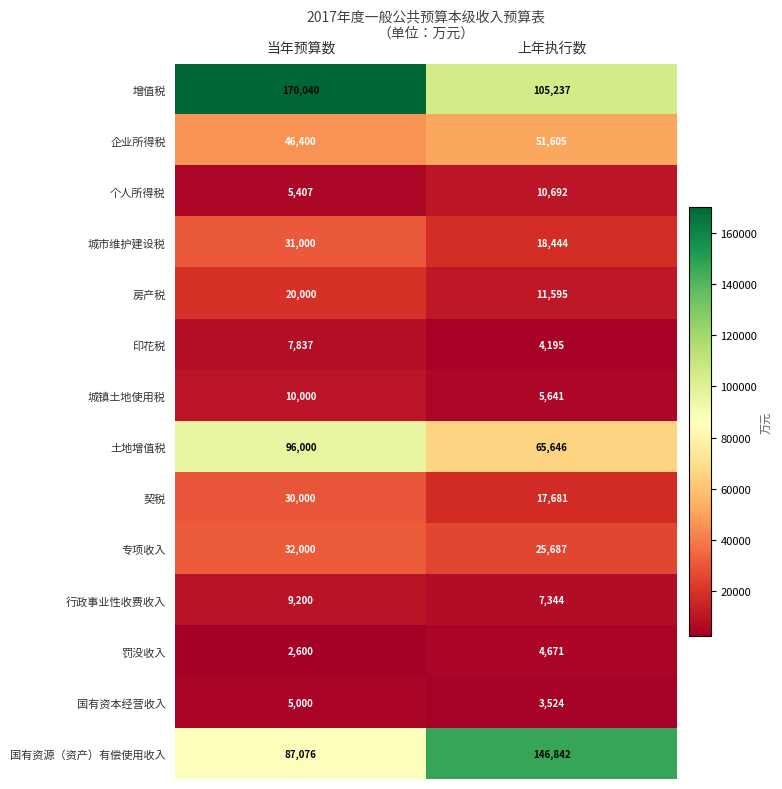

Rank the series at 上年执行数 from highest to lowest value.

国有资源（资产）有偿使用收入, 增值税, 土地增值税, 企业所得税, 专项收入, 城市维护建设税, 契税, 房产税, 个人所得税, 行政事业性收费收入, 城镇土地使用税, 罚没收入, 印花税, 国有资本经营收入